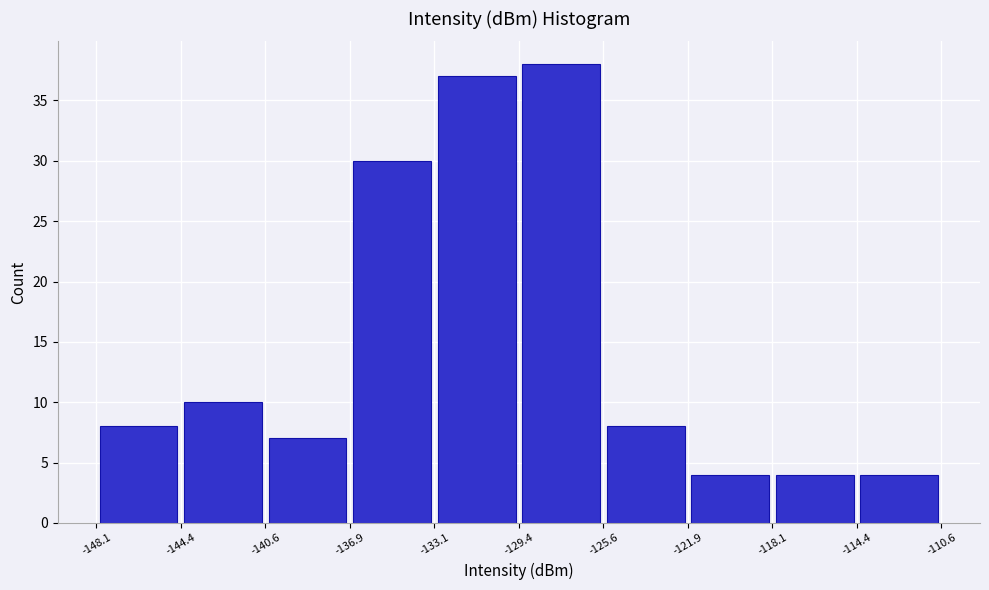

Which range on the x-axis has the tallest bar?

-129.4 to -125.6